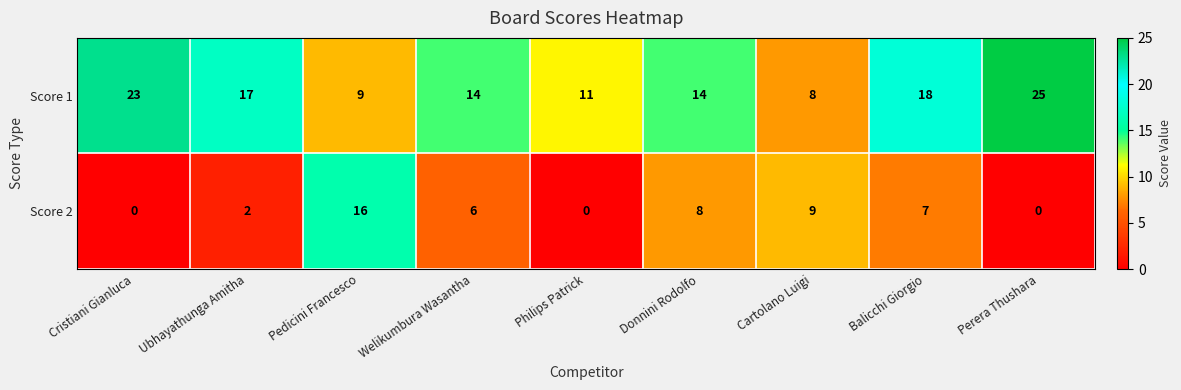

What is the difference between the highest and lowest values at Donnini Rodolfo?

6